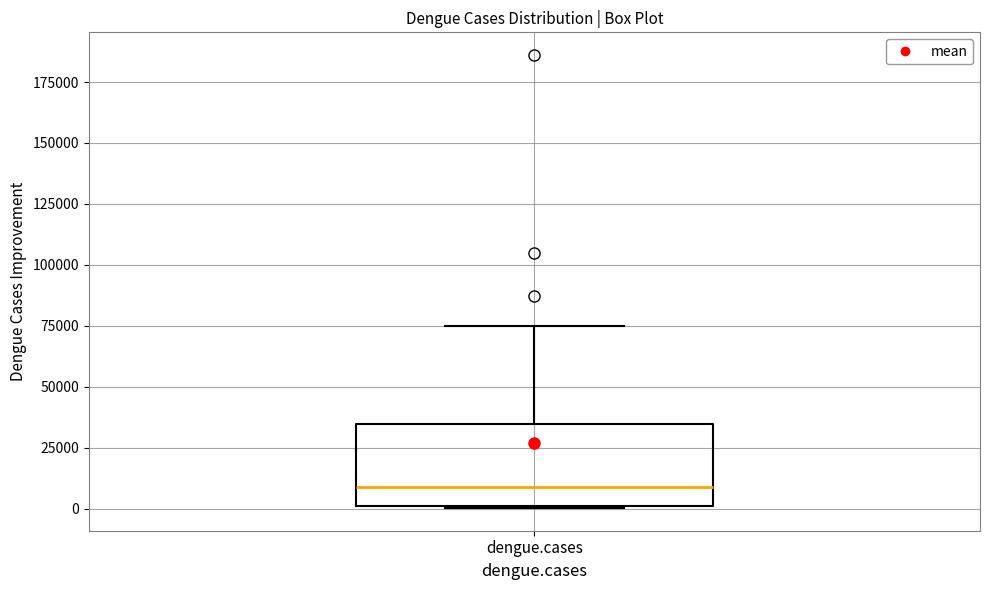

Where does the upper whisker of the box for dengue.cases end on the y-axis? The values are not printed on the chart, so give them approximately, as read against the axis.

75000